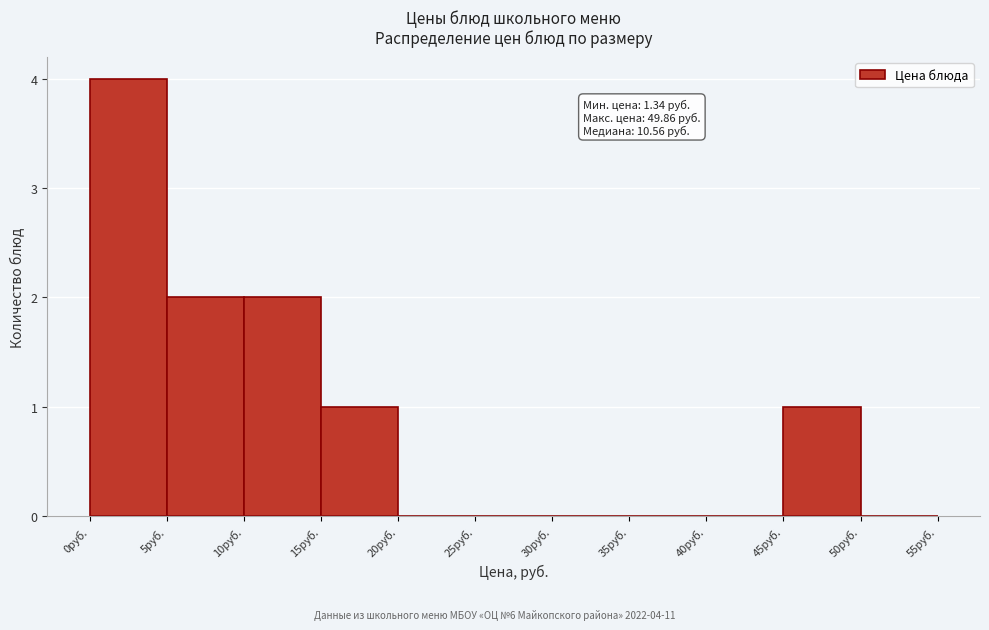

Which range on the x-axis has the tallest bar?

0 to 5